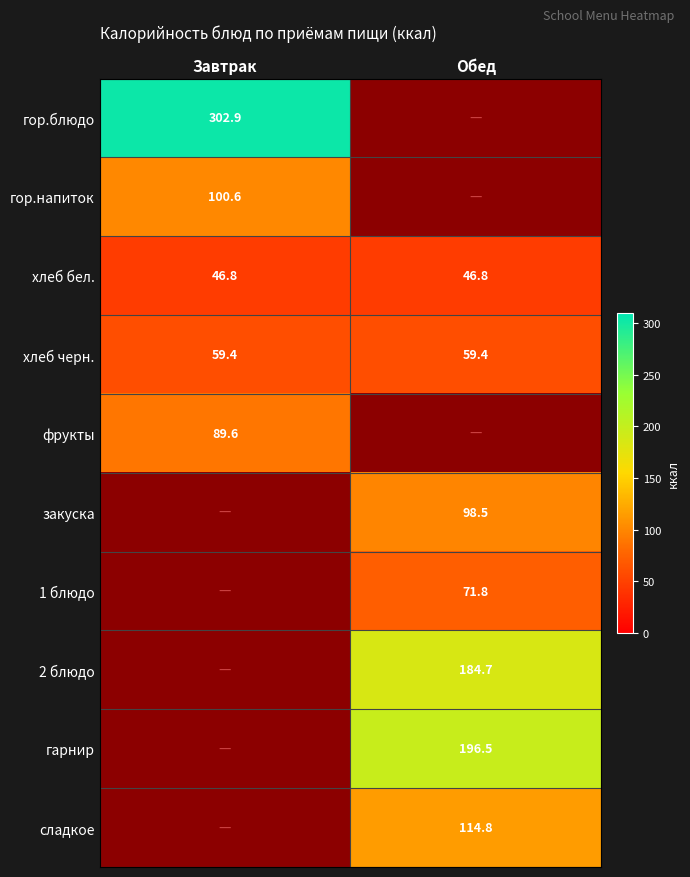

What is the spread (max minus min) of values at Завтрак?

256.1